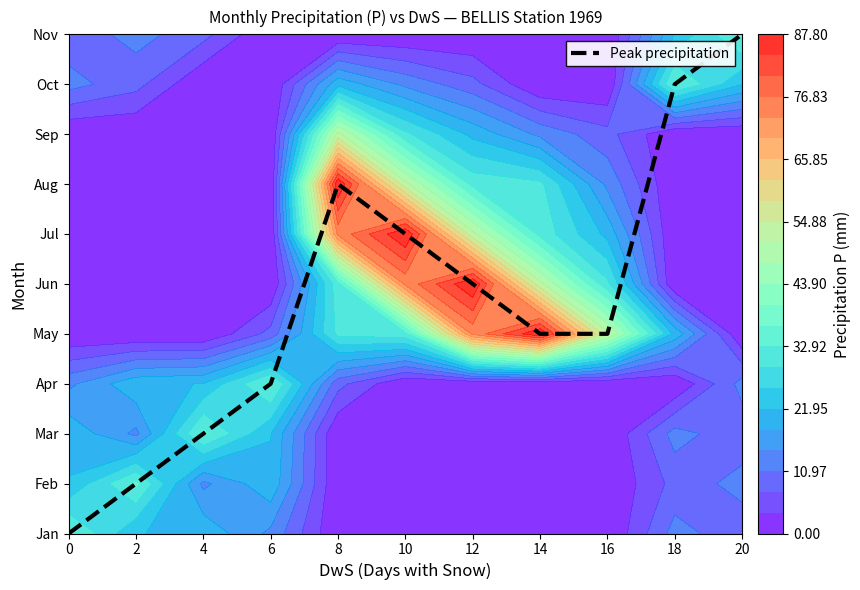

What is the difference between the maximum and minimum values?

10